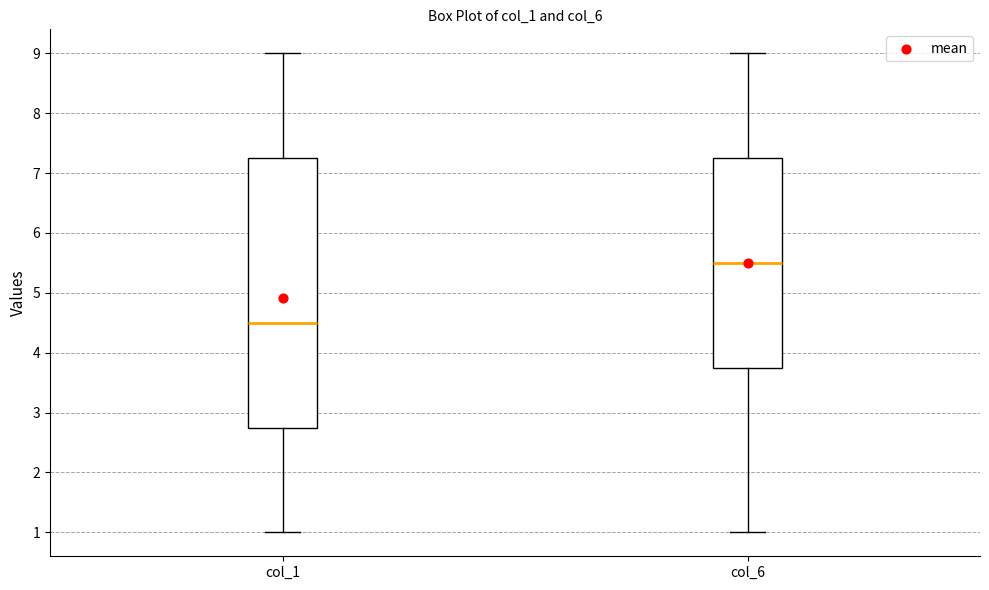

Where does the lower whisker of the box for col_1 end on the y-axis? The values are not printed on the chart, so give them approximately, as read against the axis.

1.0